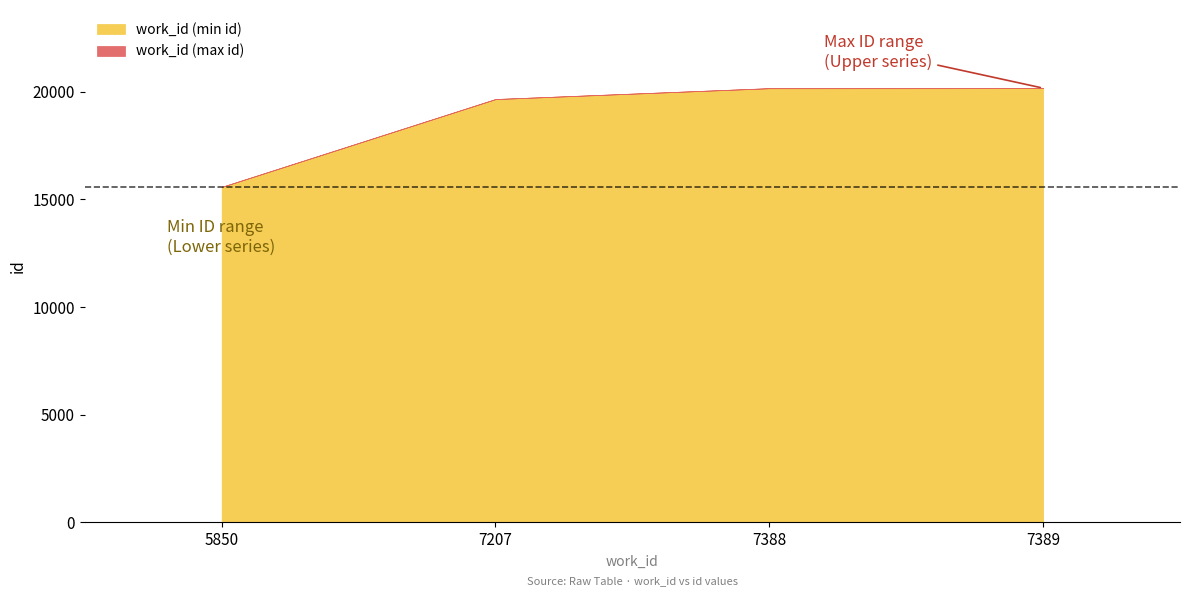

What is the greatest value displayed?

20167